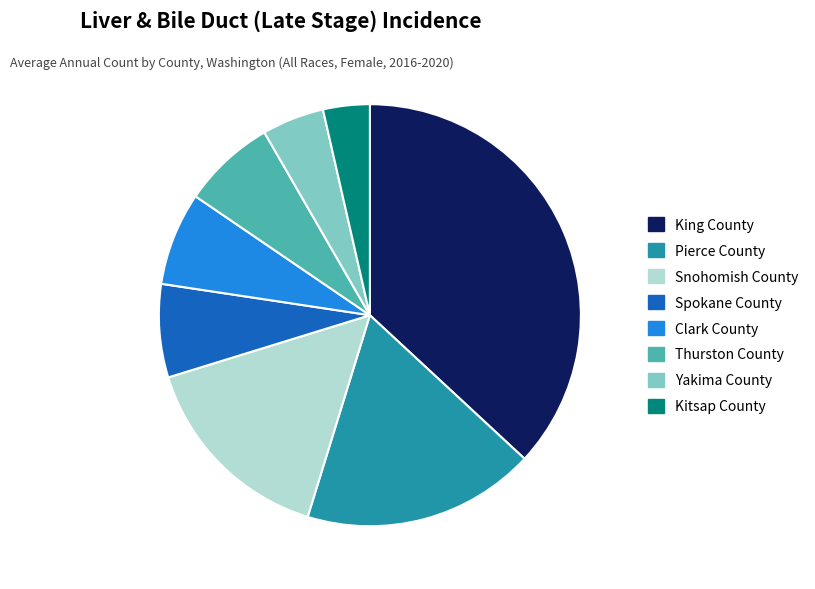

Approximately how many times larger is the value at Spokane County compared to Thurston County?

1.0